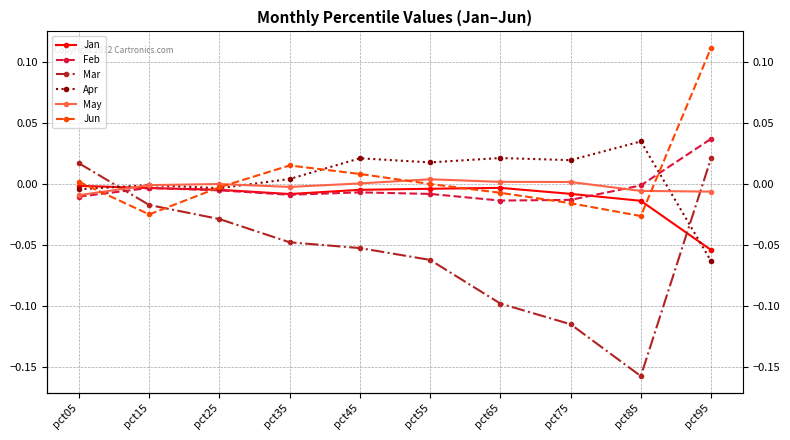

The Jan series shows -0.0 at pct05. True or false?

True